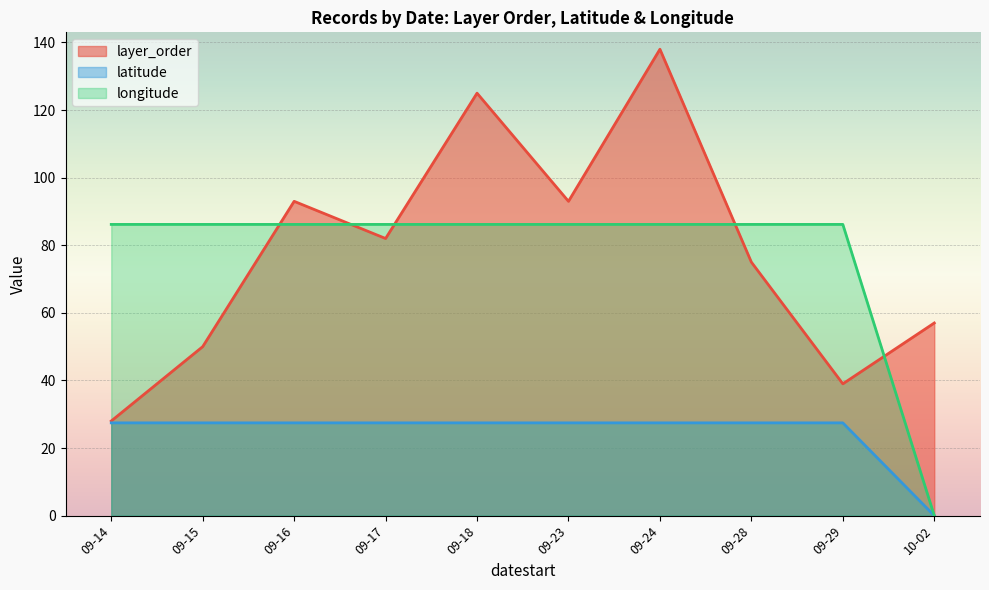

What is the highest value of the layer_order series?

138.0